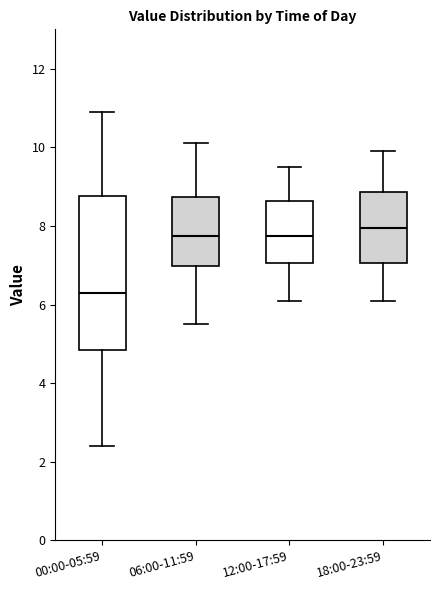

Where does the upper whisker of the box for 06:00-11:59 end on the y-axis? The values are not printed on the chart, so give them approximately, as read against the axis.

10.2